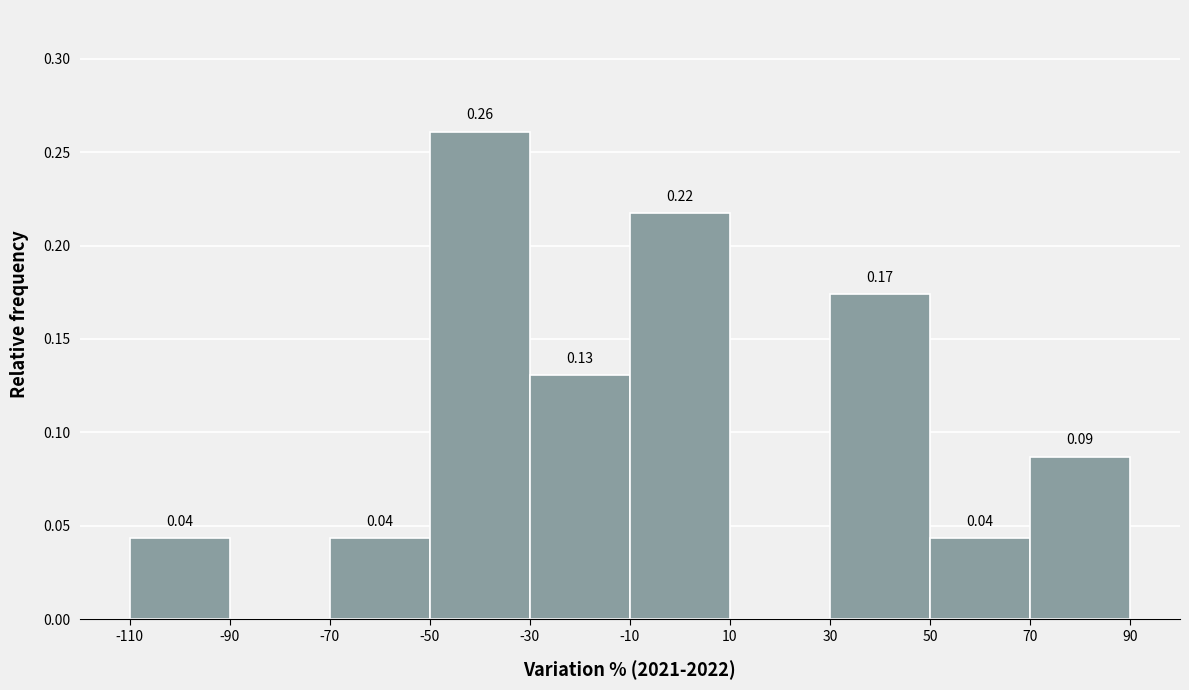

Over which range of the x-axis is the bar tallest?

-50 to -30